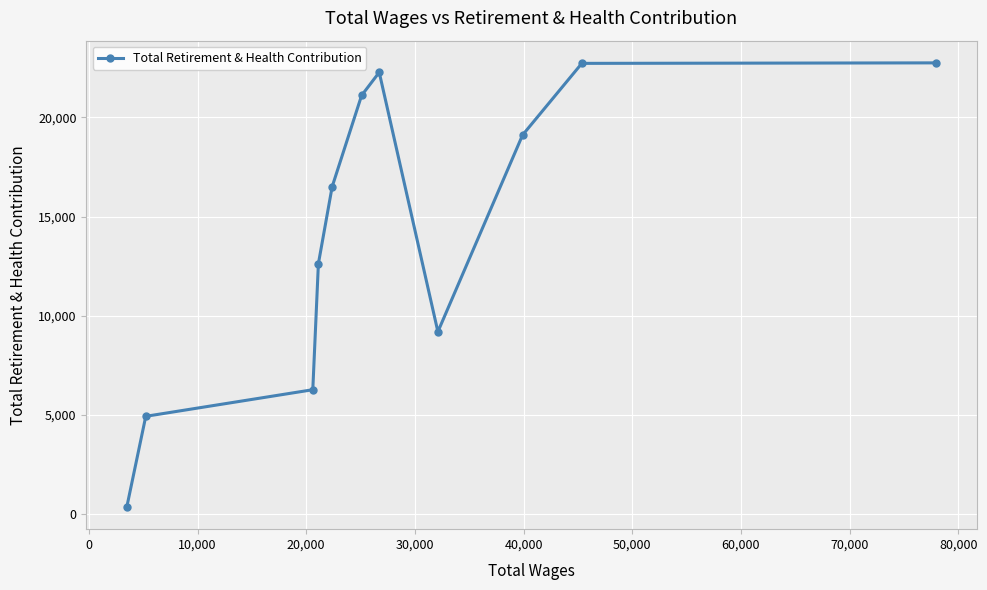

How many lines are shown in the chart?

1